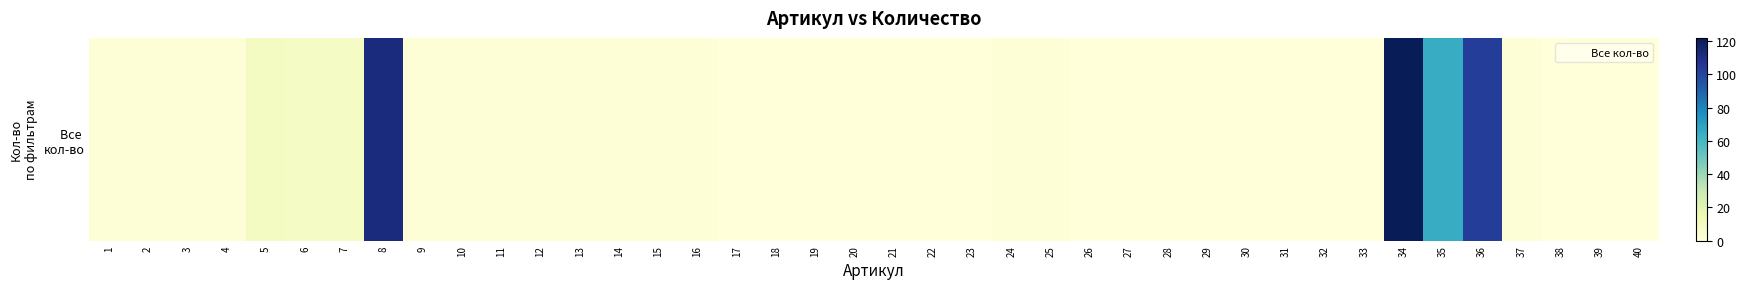

List the labels in order of value, largest first.

34, 8, 36, 35, 5, 6, 7, 1, 2, 3, 4, 9, 10, 11, 12, 13, 14, 15, 16, 24, 25, 37, 17, 18, 19, 20, 21, 22, 23, 26, 27, 28, 29, 30, 31, 32, 33, 38, 39, 40